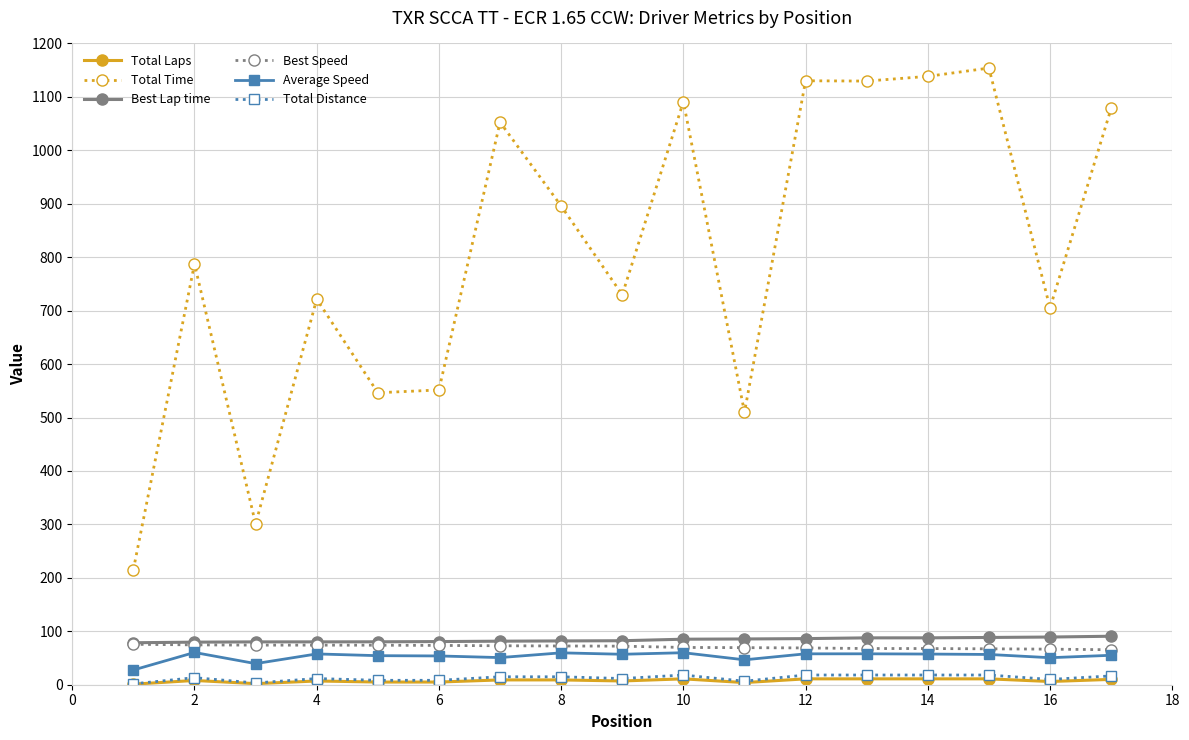

How many distinct data groups are displayed?

6